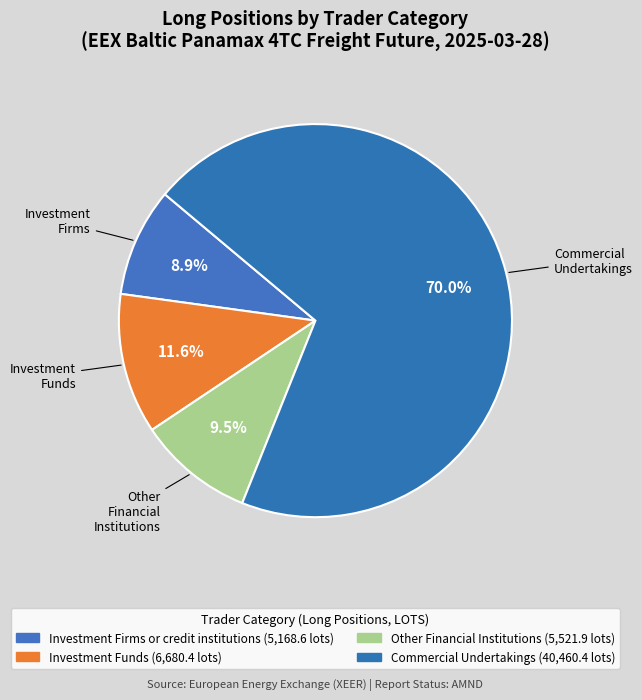

What is the largest slice in the pie chart?

Commercial Undertakings